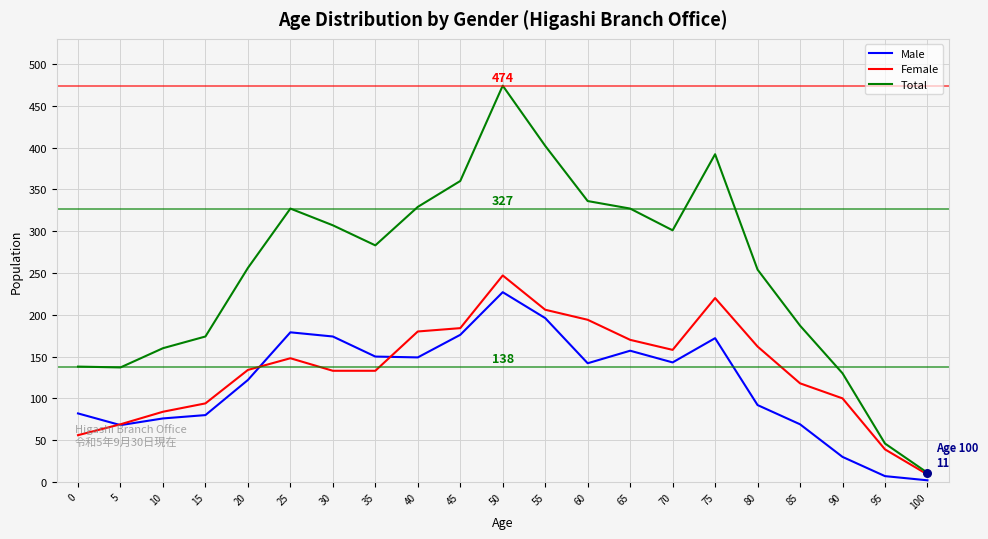

Which series has the widest spread of values?

Total